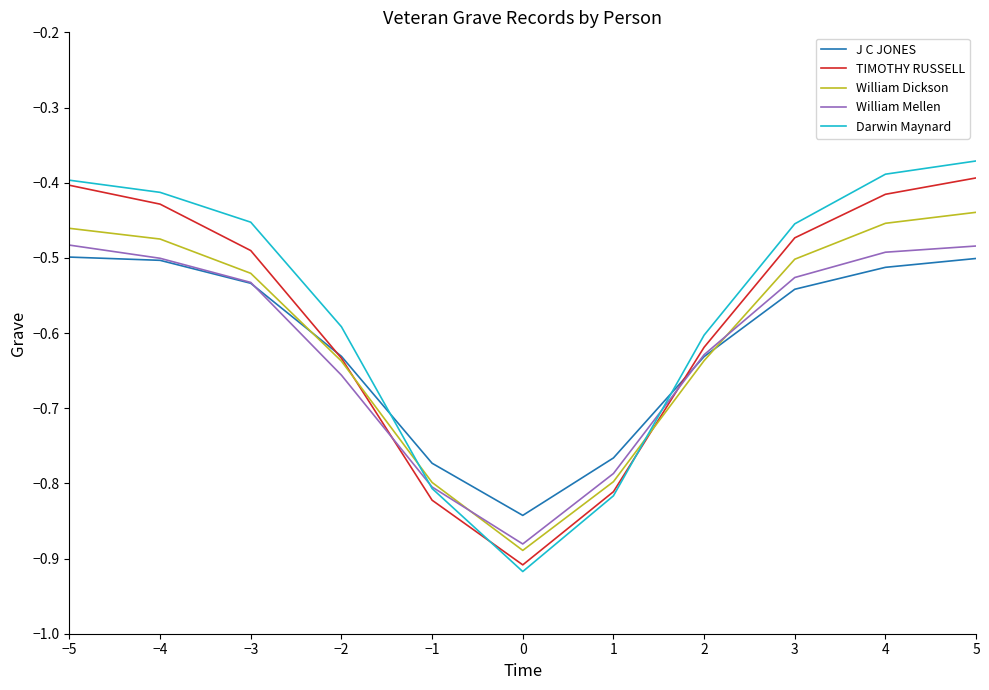

What is the spread (max minus min) of values at −2?

0.1